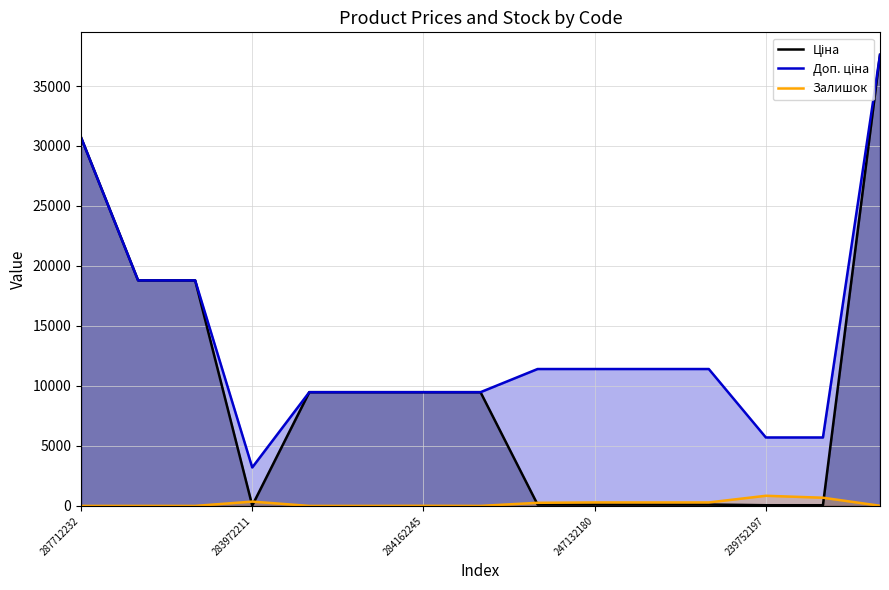

What is the maximum value shown in the chart?

37593.6